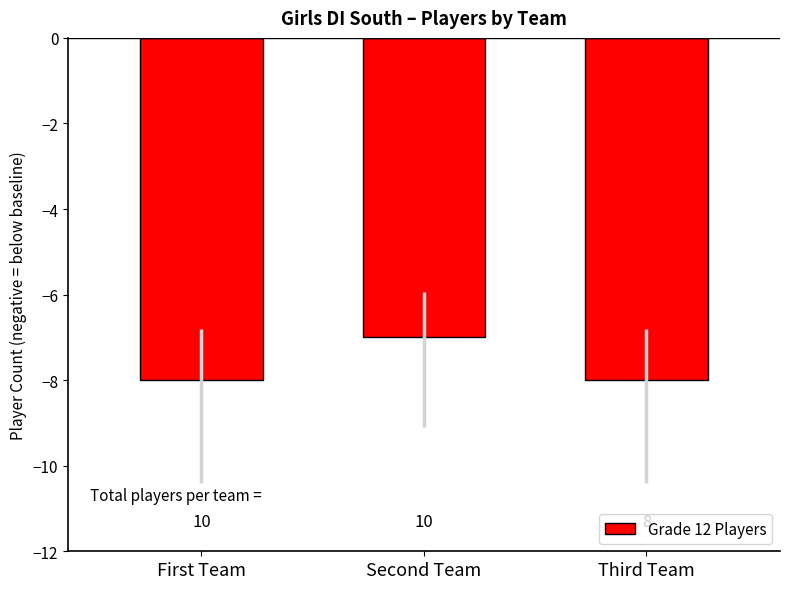

What is the label of the 2nd bar from the left?

Second Team